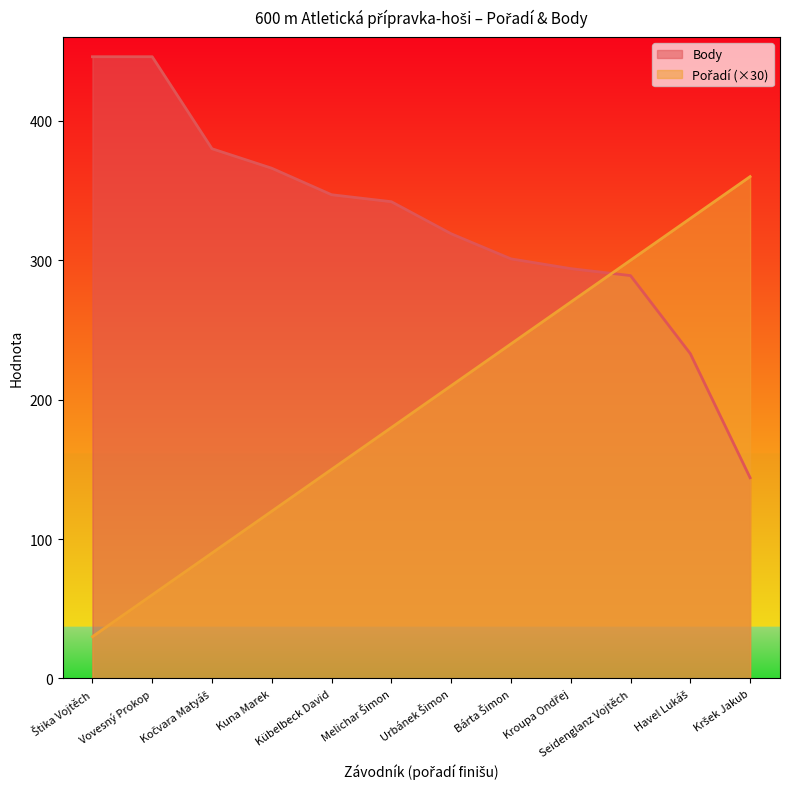

What are all the series names shown in the legend?

Pořadí, Body